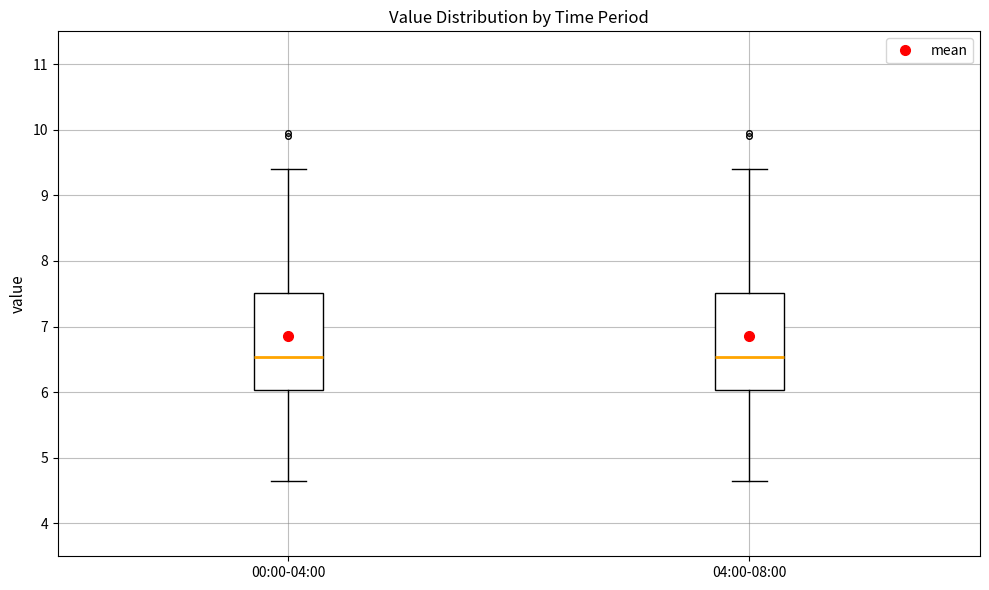

Reading left to right, read every box against the y-axis: the position of its median line, the range the box covers, and the ends of its whiskers. The values are not printed on the chart, so give them approximately, as read against the axis.

00:00-04:00: median 6.5, box 6.0 to 7.5, whiskers 4.7 to 9.4
04:00-08:00: median 6.5, box 6.0 to 7.5, whiskers 4.7 to 9.4